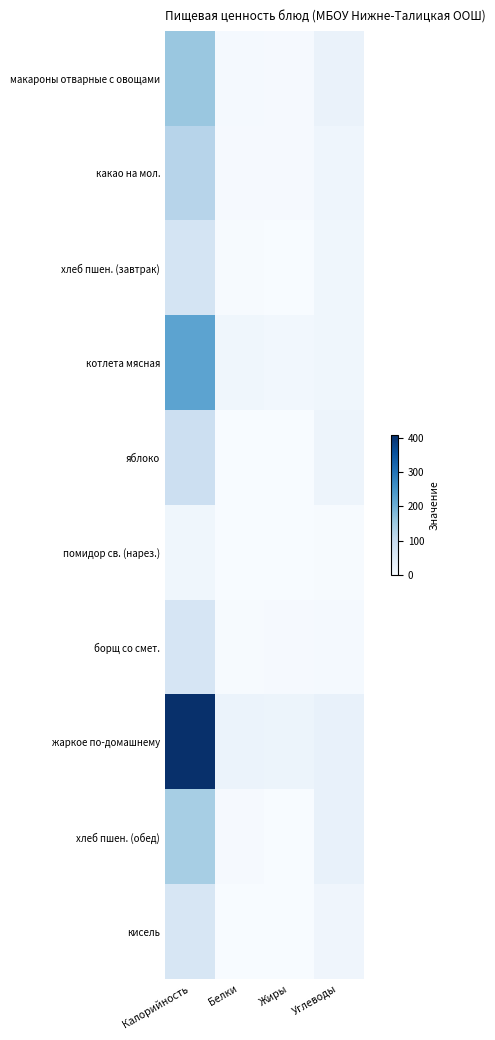

Which category has the lowest value across all series?

Белки